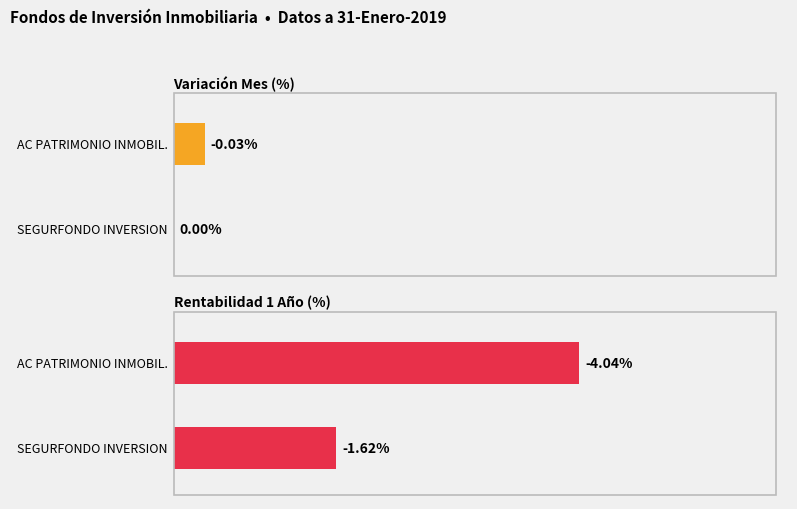

Reading left to right, extract all data points from this chart.

Mes: 0.0	-0.0
1 Año: -1.6	-4.0